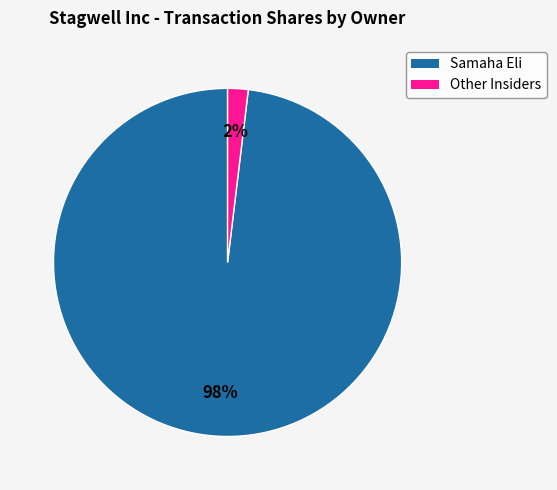

How many segments does this pie chart have?

2